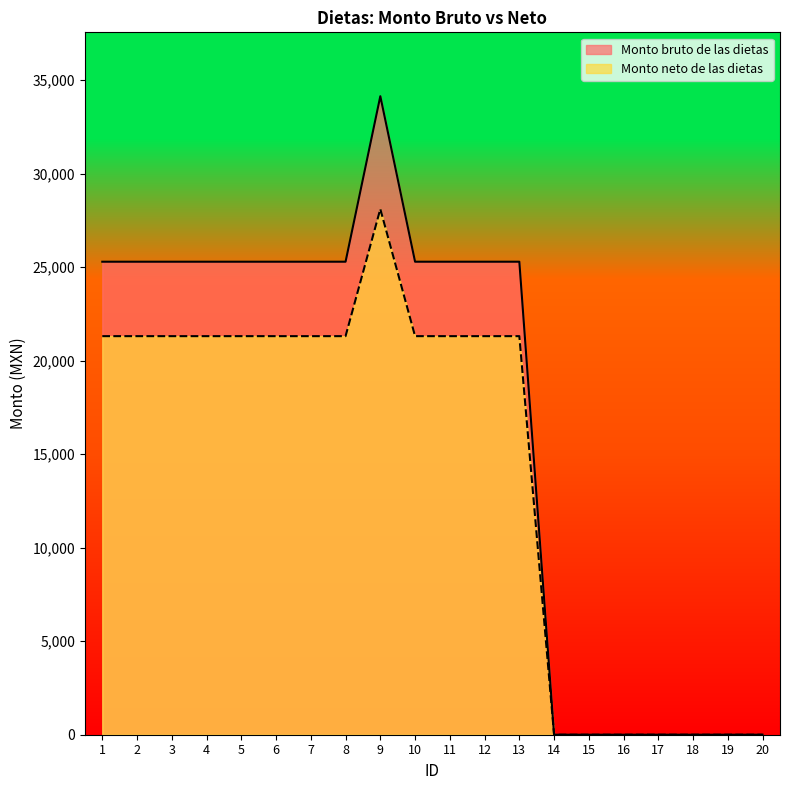

Which series has the largest range (max minus min)?

Monto bruto de las dietas